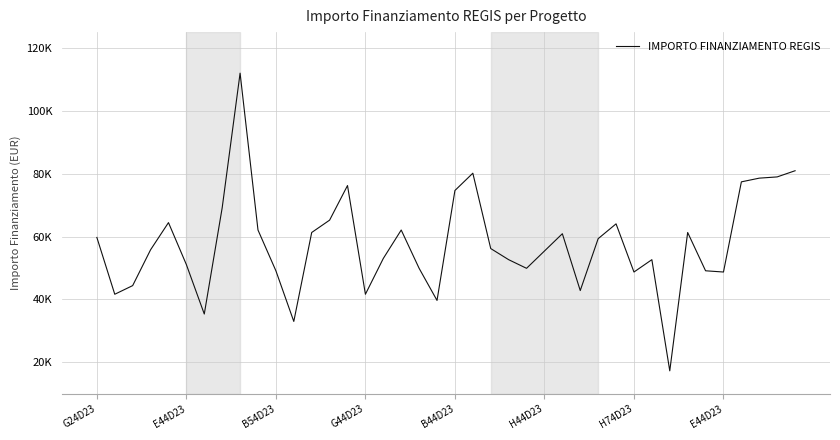

What is the smallest value displayed?

17283.4